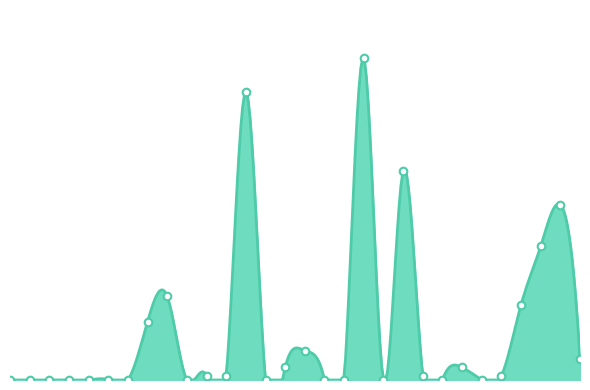

Between 2021-06-03 and 2021-06-15, which is larger?

2021-06-15